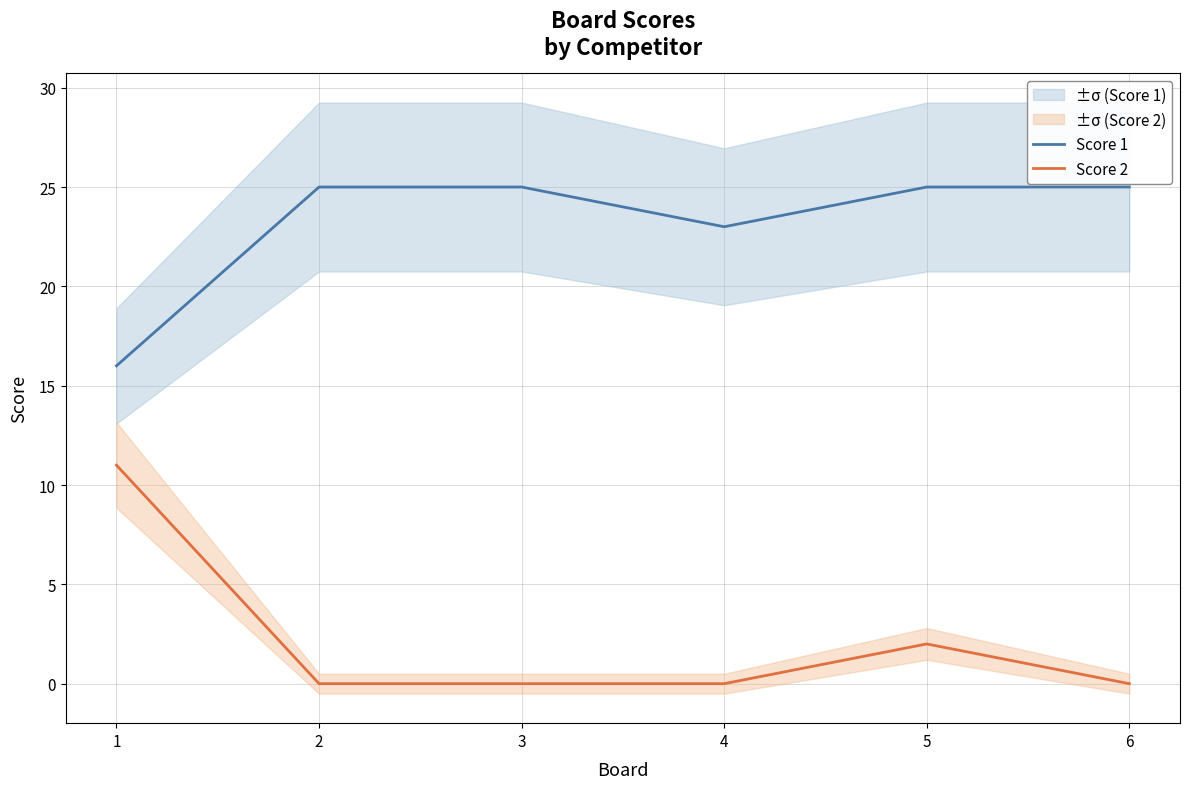

Which series has the largest total across all categories?

Score 1